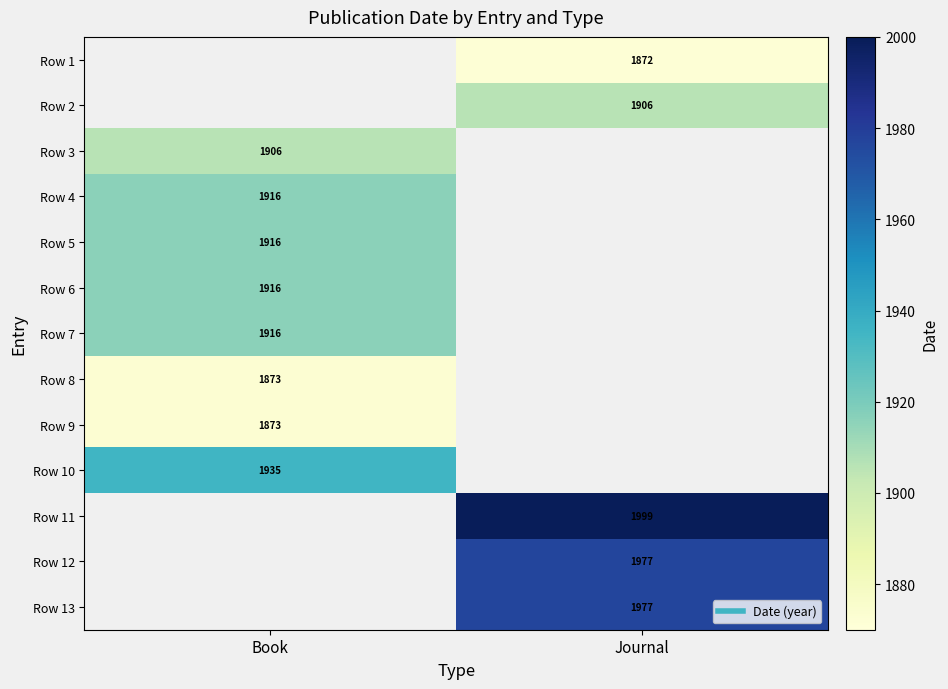

At which category is the sum across all series the highest?

Book